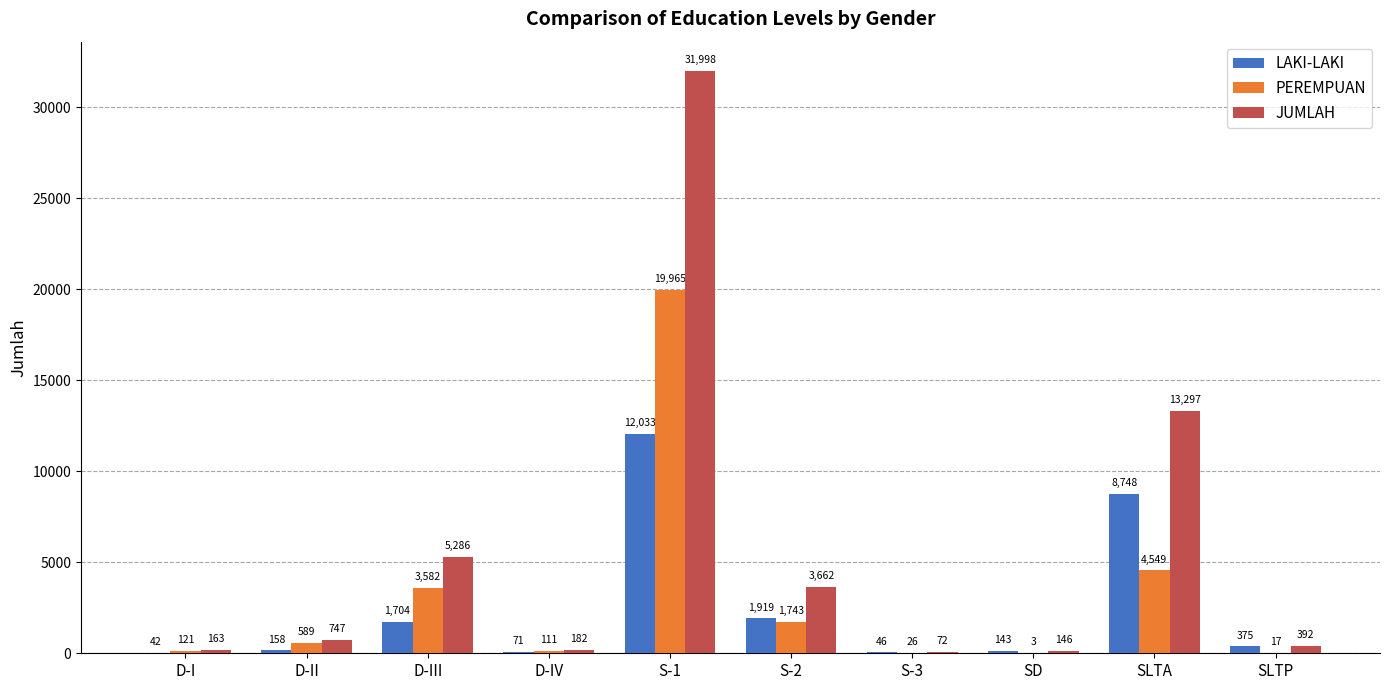

Which series has the largest total across all categories?

JUMLAH